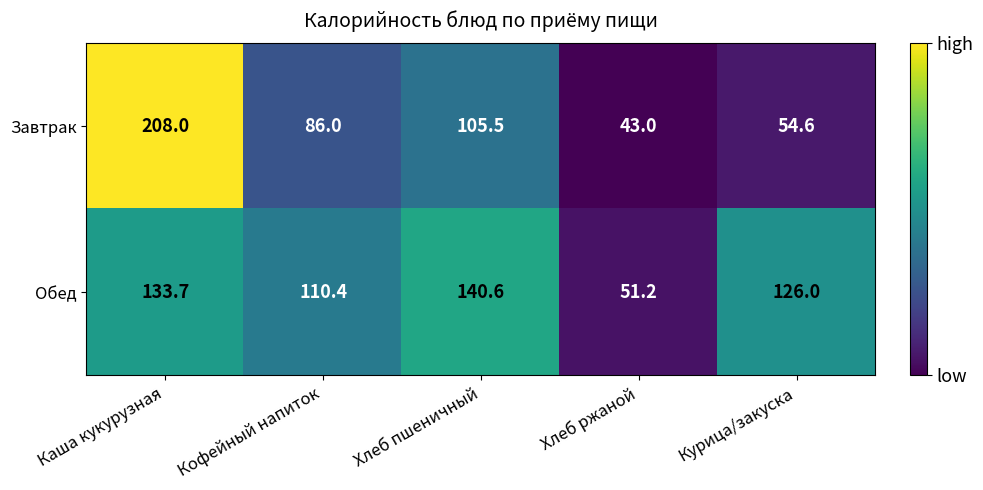

What is the spread (max minus min) of values at Кофейный напиток?

24.4